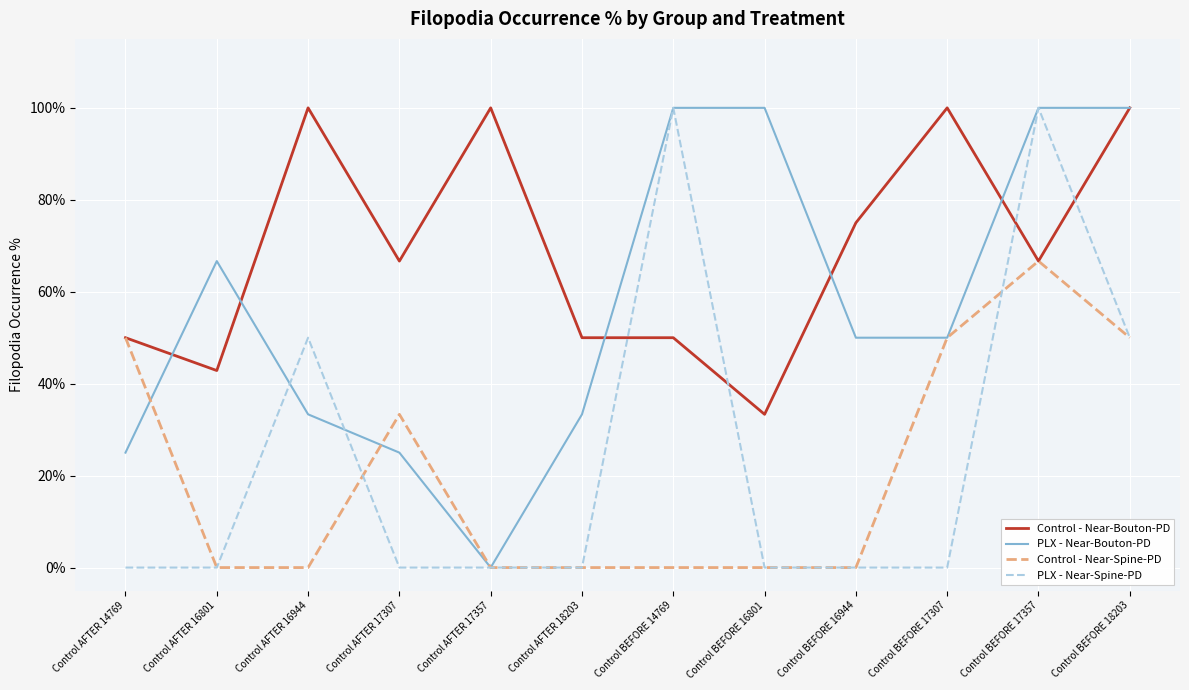

How many lines are shown in the chart?

4